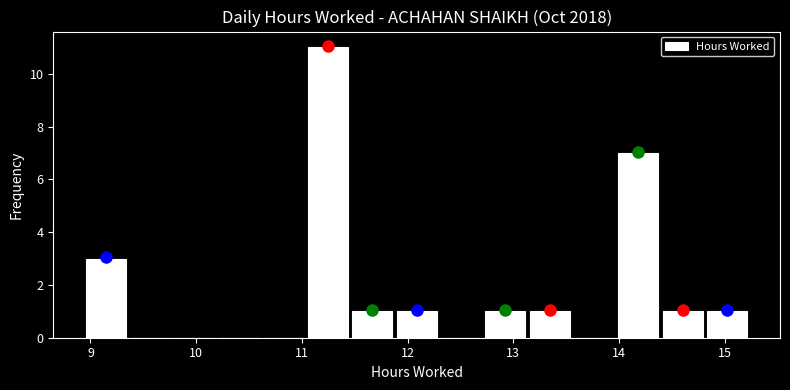

Reading left to right, transcribe this chart: for each bar, give the range it covers on the x-axis and its height. Neither the bar edges nor the heights are printed on the chart, so give them approximately, as read against the axes.

8.9 to 9.4: 3
9.4 to 9.8: 0
9.8 to 10.2: 0
10.2 to 10.6: 0
10.6 to 11.0: 0
11.0 to 11.5: 11
11.5 to 11.9: 1
11.9 to 12.3: 1
12.3 to 12.7: 0
12.7 to 13.1: 1
13.1 to 13.6: 1
13.6 to 14.0: 0
14.0 to 14.4: 7
14.4 to 14.8: 1
14.8 to 15.2: 1